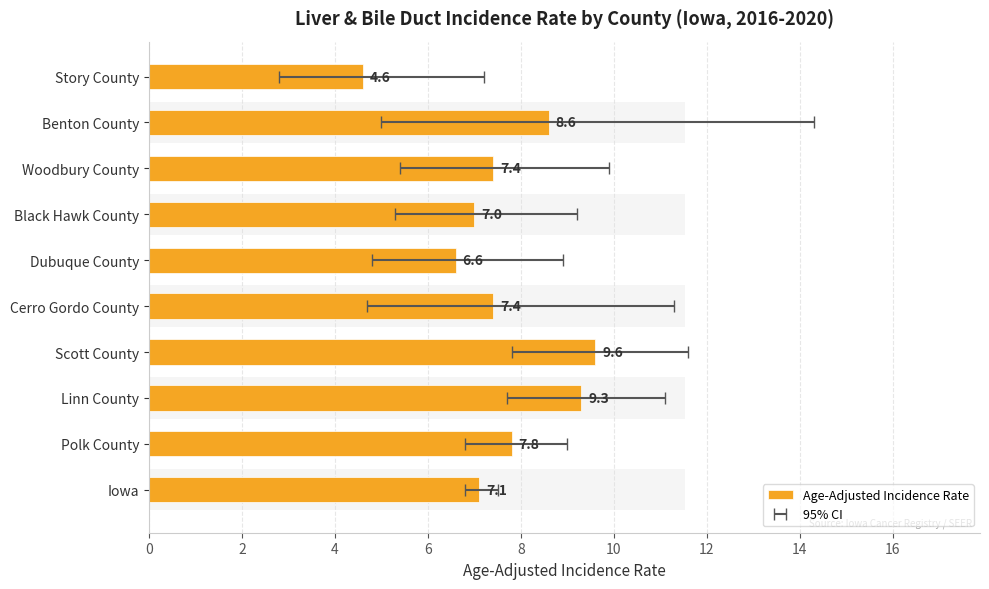

What is the difference between the maximum and minimum values?

5.0